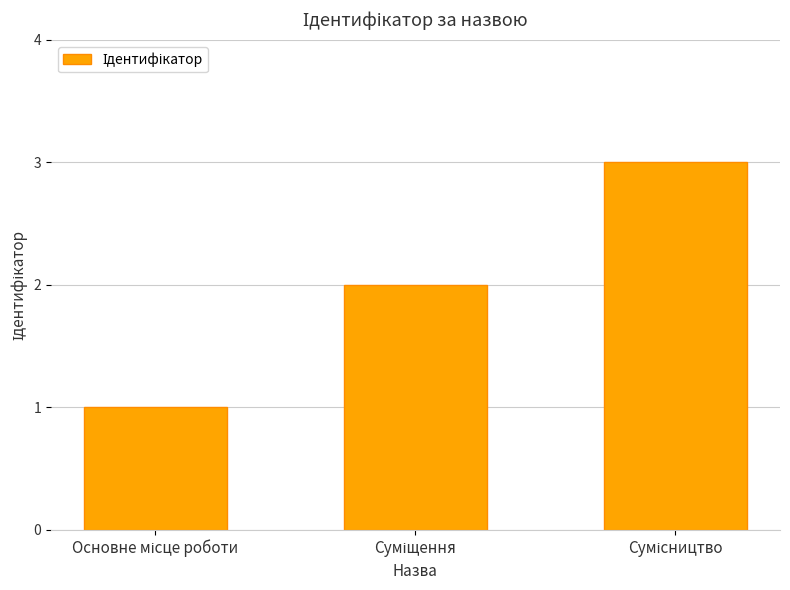

How many data points are less than 2?

1